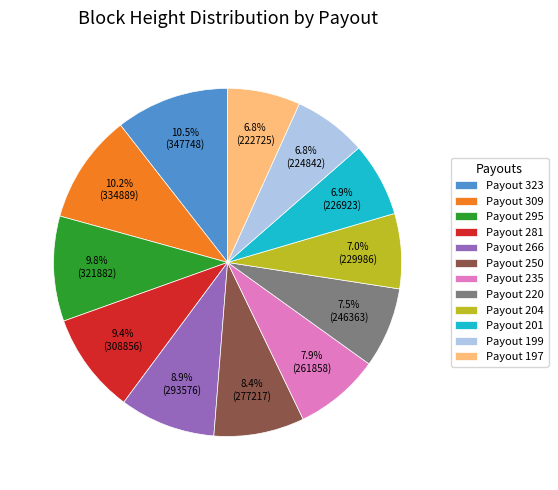

To the nearest percent, what is the average slice percentage?

8%